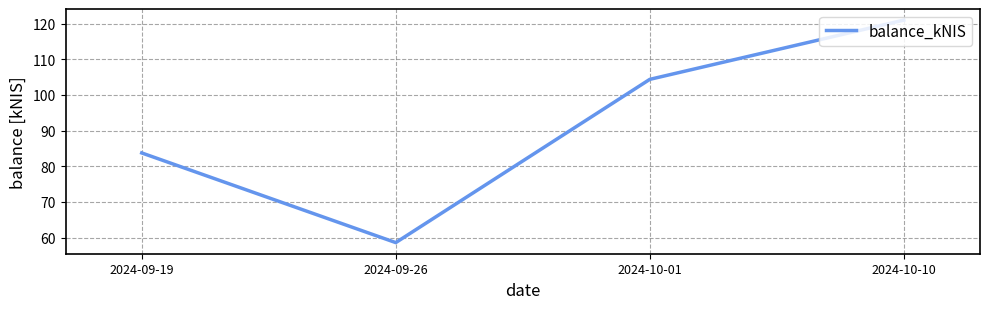

What is the difference between the maximum and minimum values?

62.4